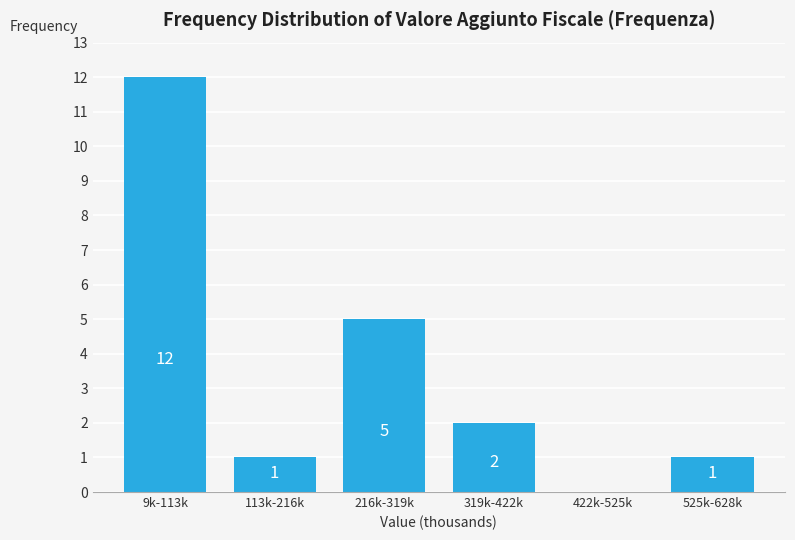

Reading right to left, extract all data points from this chart.

525k-628k=1	422k-525k=0	319k-422k=2	216k-319k=5	113k-216k=1	9k-113k=12